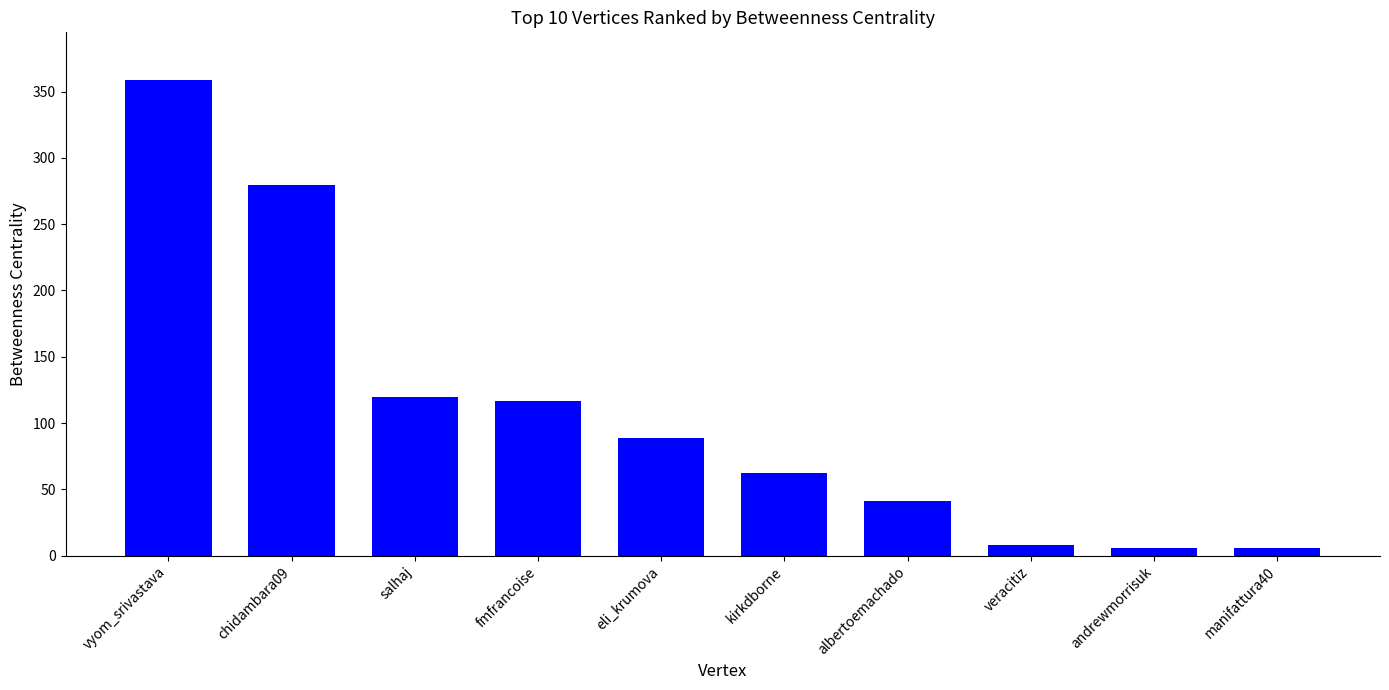

What is the label of the 10th bar from the right?

vyom_srivastava